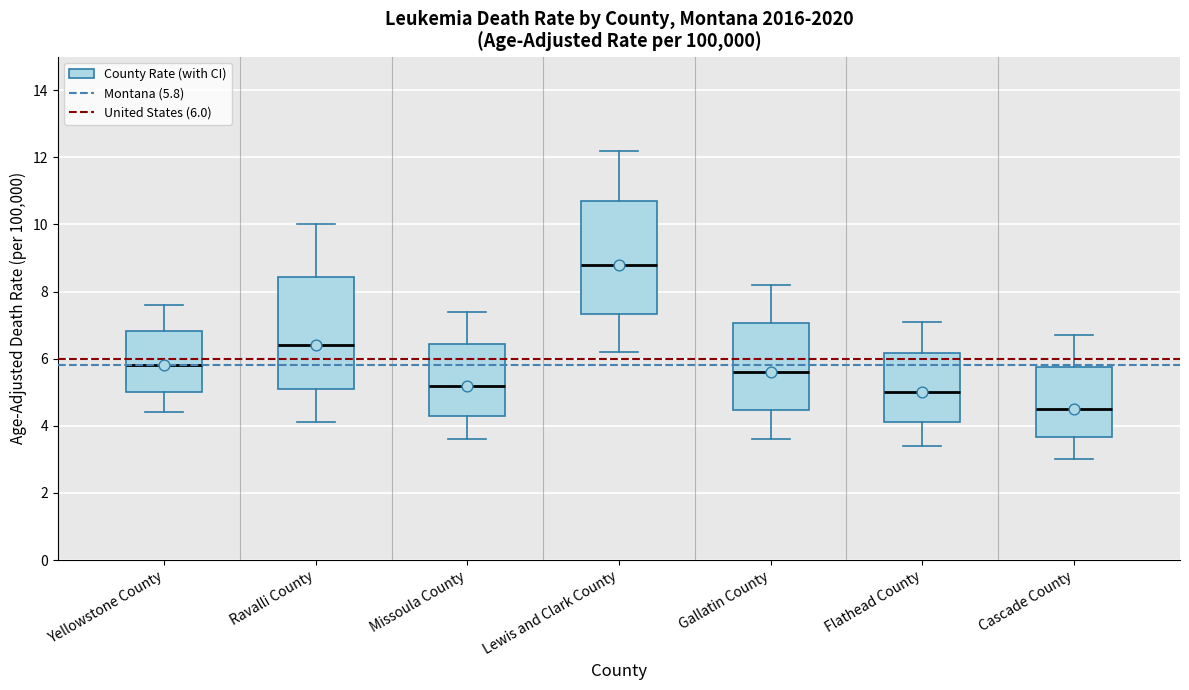

Where is the upper edge of the box for Gallatin County on the y-axis? The values are not printed on the chart, so give them approximately, as read against the axis.

7.0